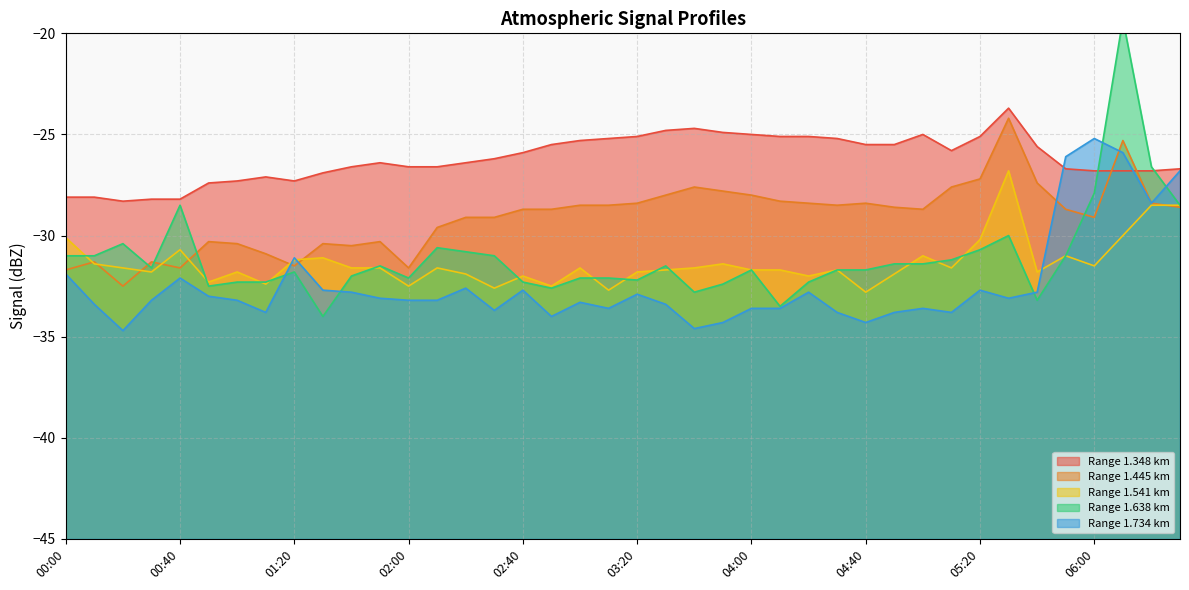

Does the chart have visible grid lines?

Yes